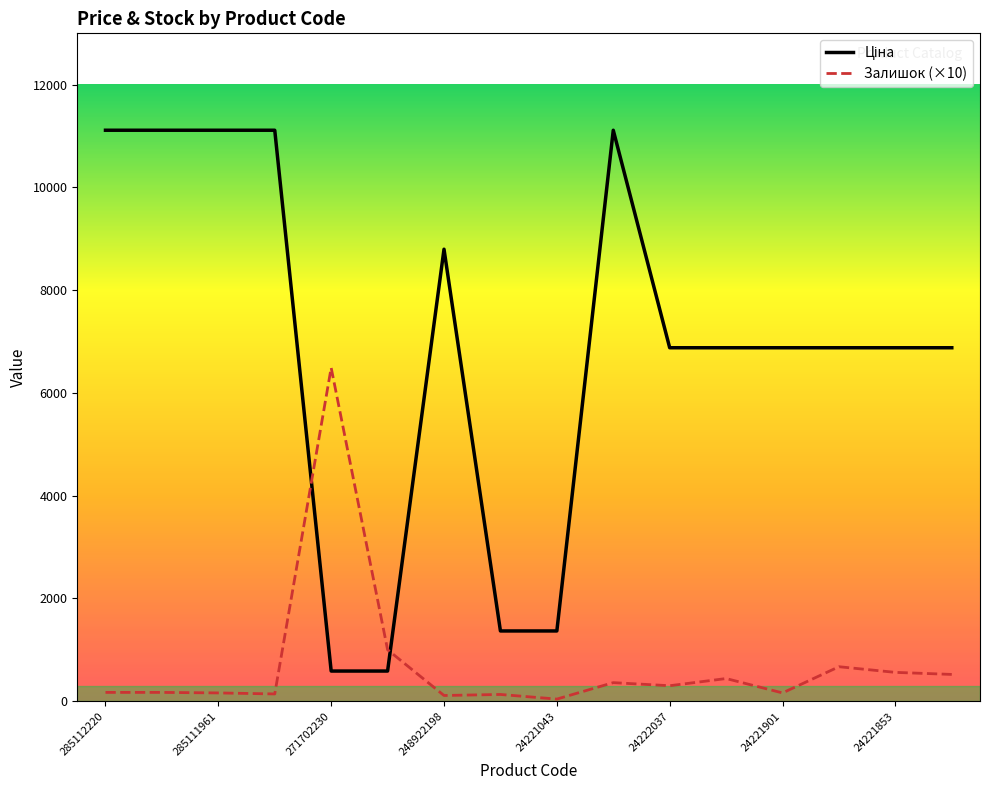

What is the difference between the maximum and minimum values in the Залишок (×10) series?

6450.0